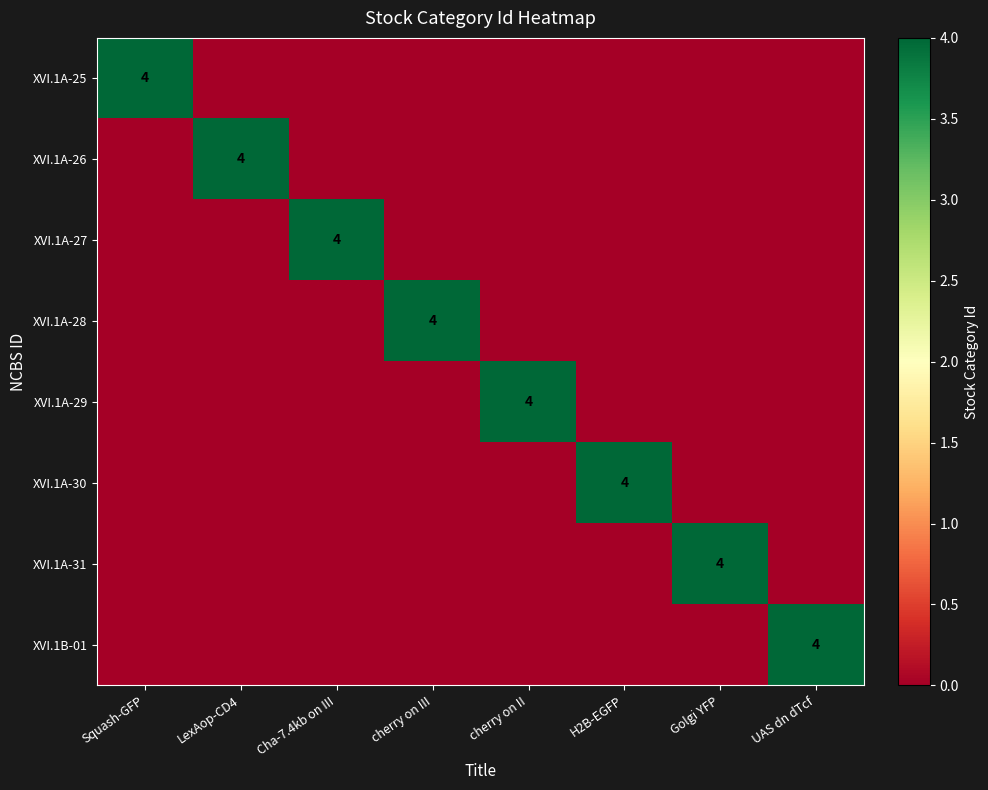

Is it true that XVI.1A-26 equals 2 at Cha-7.4kb on III?

False